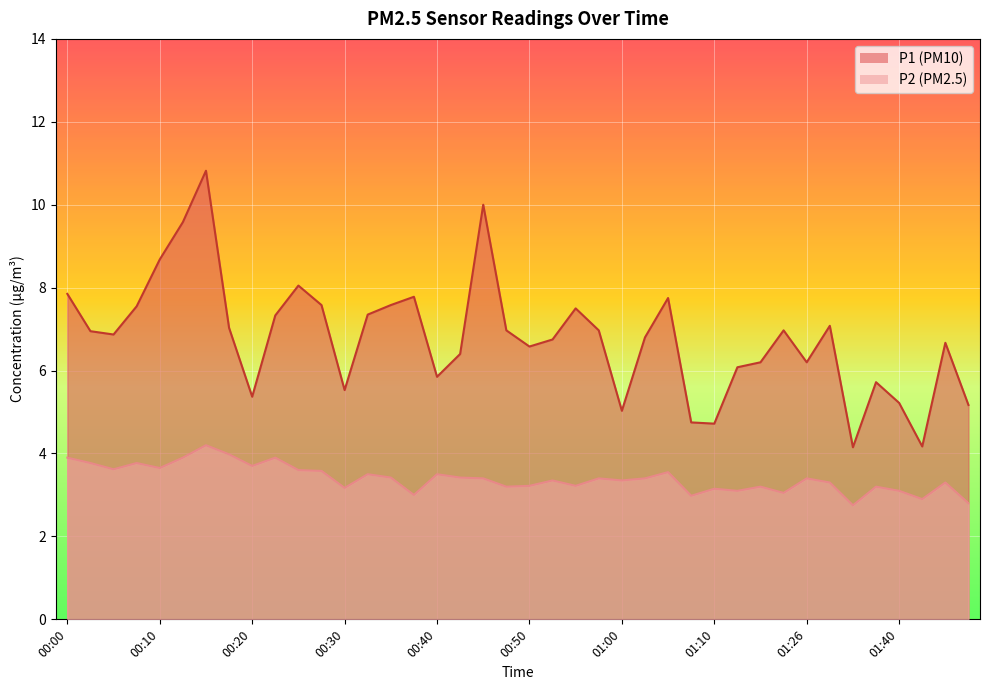

Read the P2 value at 01:48.

2.8